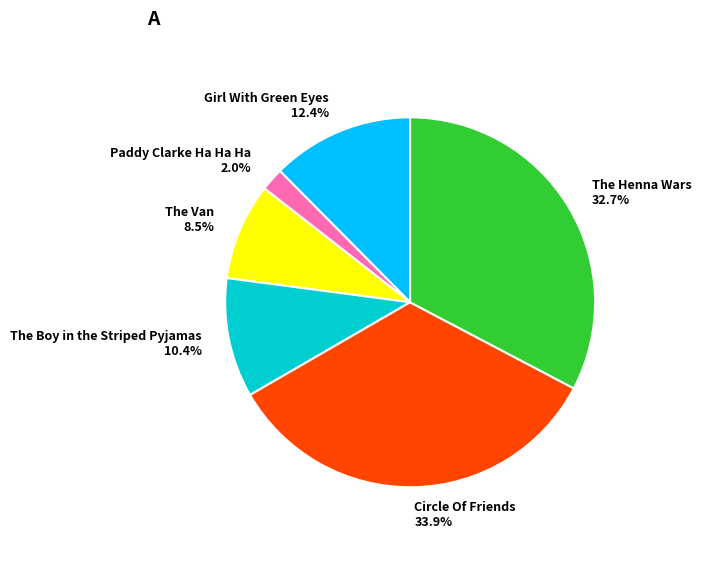

Count the number of slices in the pie.

6